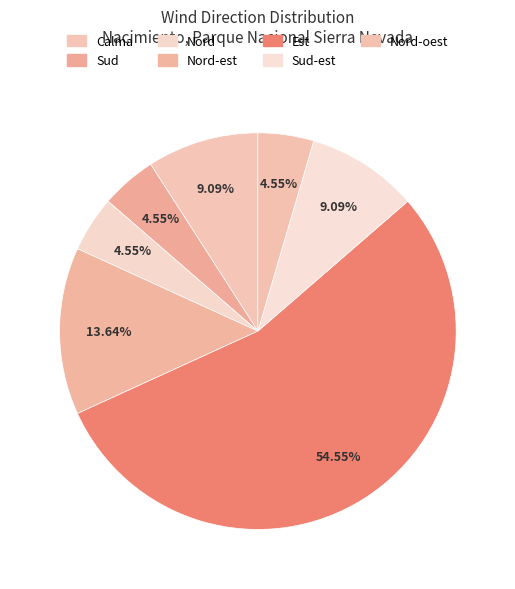

What is the largest slice in the pie chart?

Est